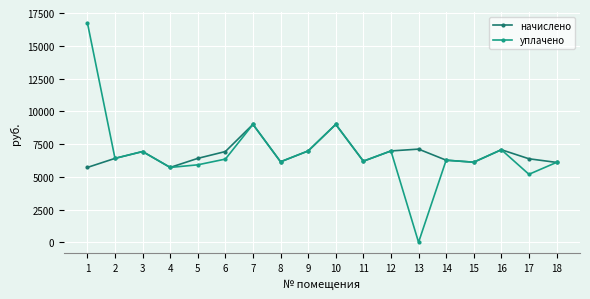

In начислено, how many points are higher than both neighbors (excluding endpoints)?

5